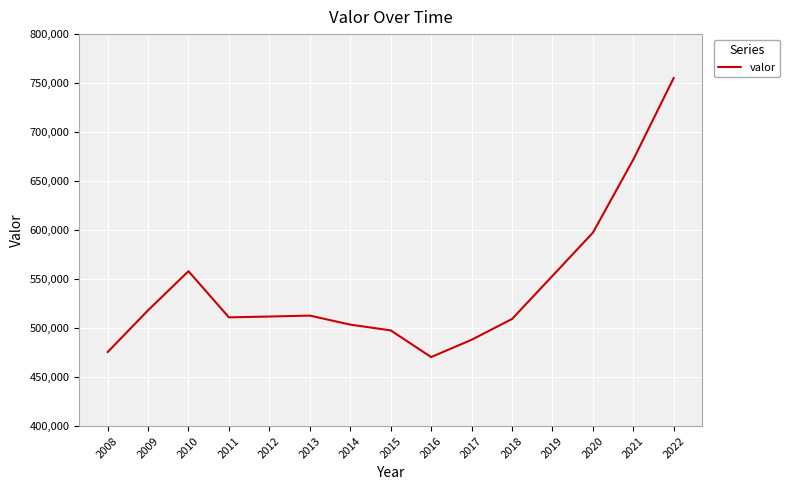

What is the greatest value displayed?

755465